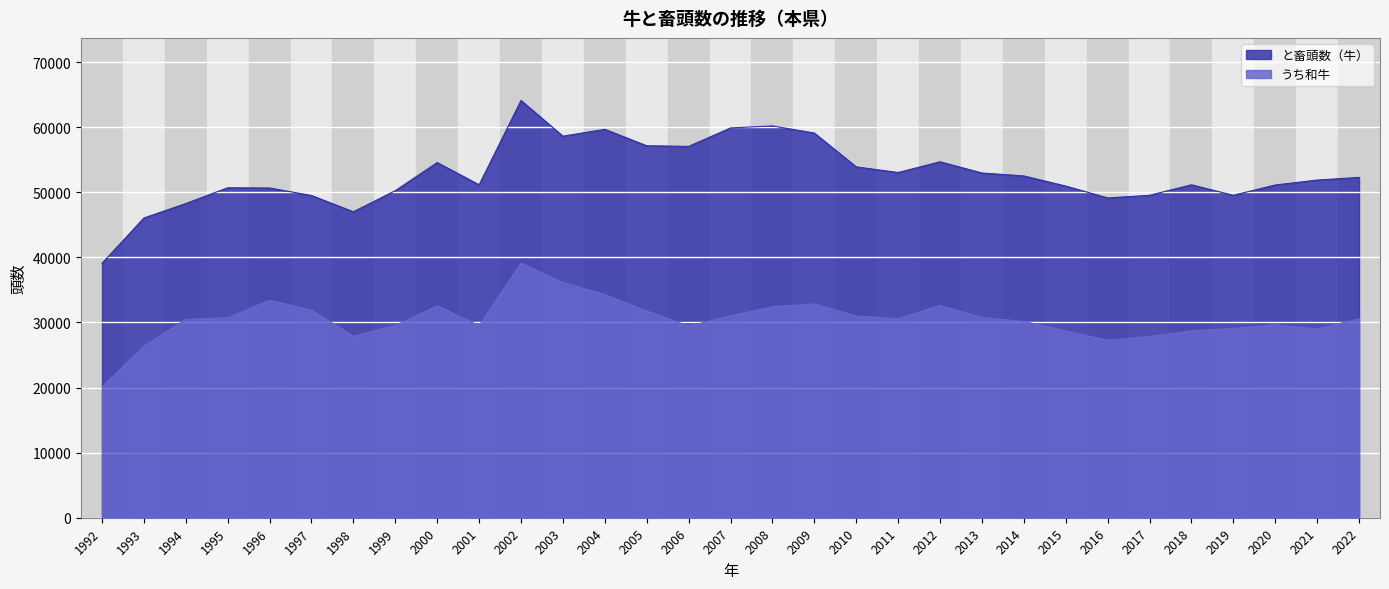

Rank the categories by と畜頭数（牛） value from lowest to highest.

1992, 1993, 1998, 1994, 2016, 1997, 2019, 2017, 1999, 1996, 1995, 2015, 2020, 2001, 2018, 2021, 2022, 2014, 2013, 2011, 2010, 2000, 2012, 2006, 2005, 2003, 2009, 2004, 2007, 2008, 2002